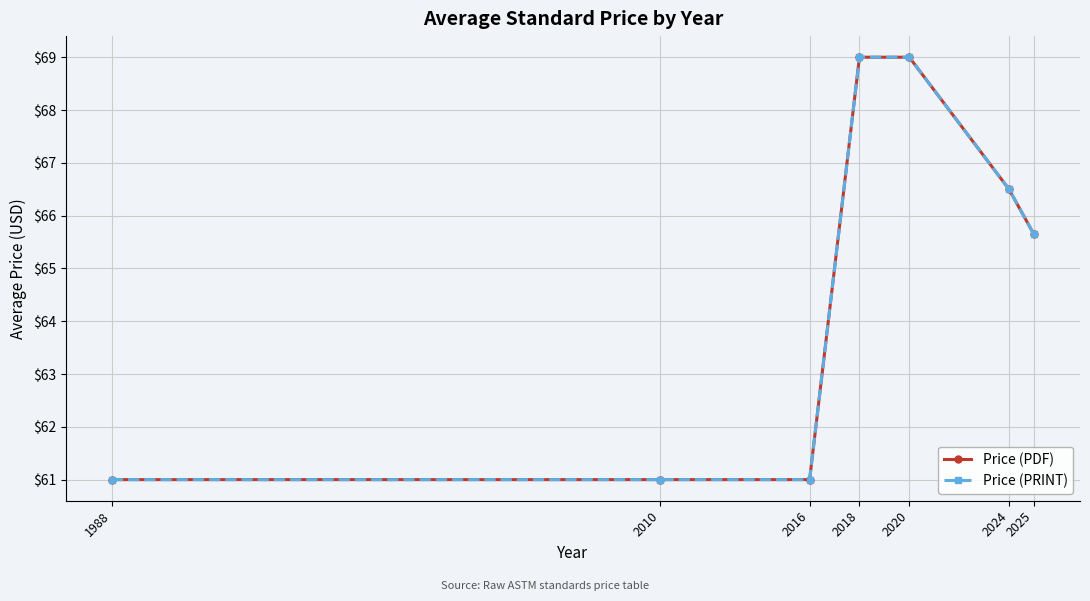

What is the total value across all series at 2010?

122.0